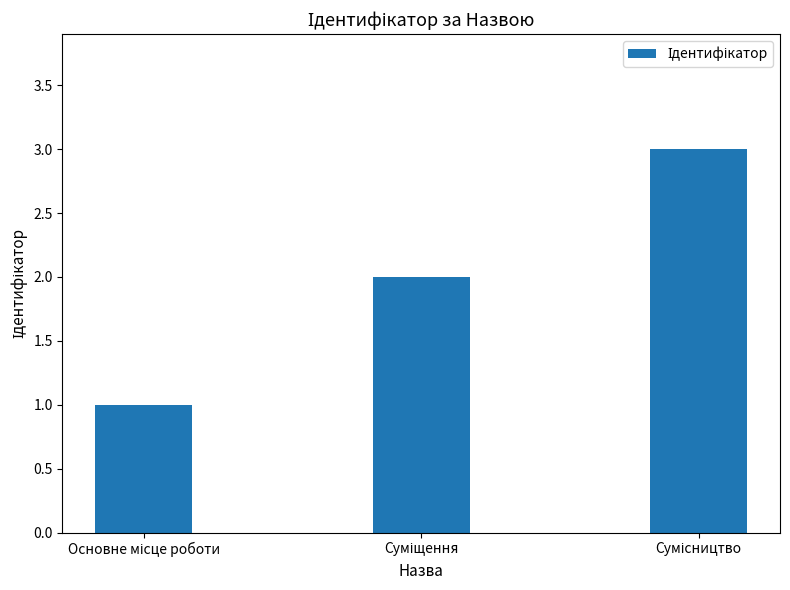

What is the greatest value displayed?

3